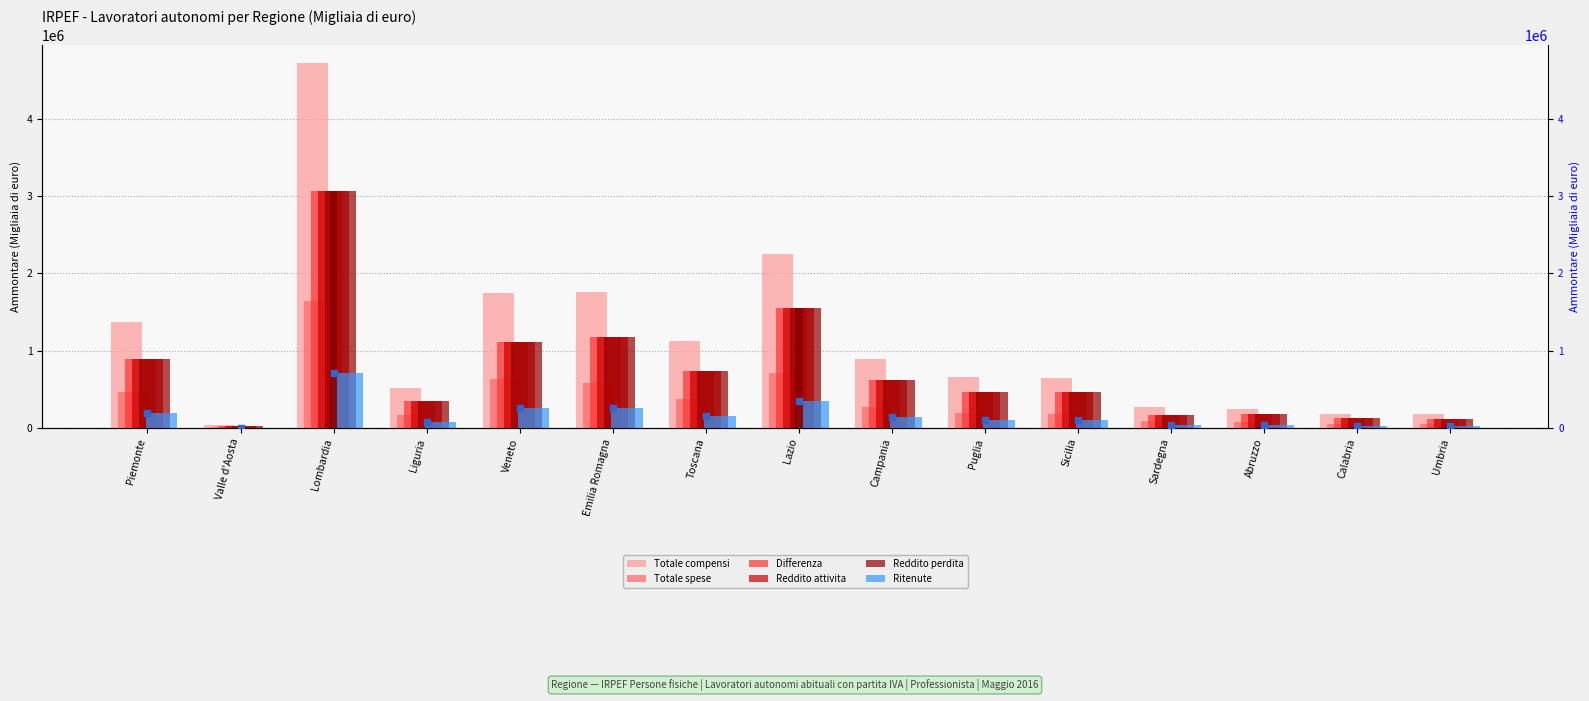

What is the total value across all series at Lazio?

7949268